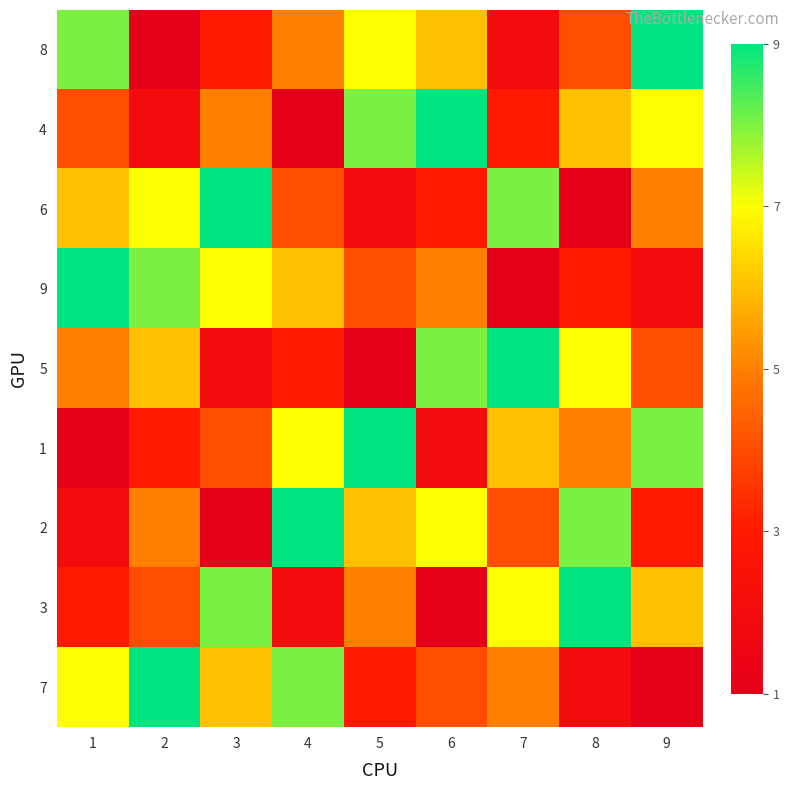

Between 6 and 9, which series saw the biggest shift?

1